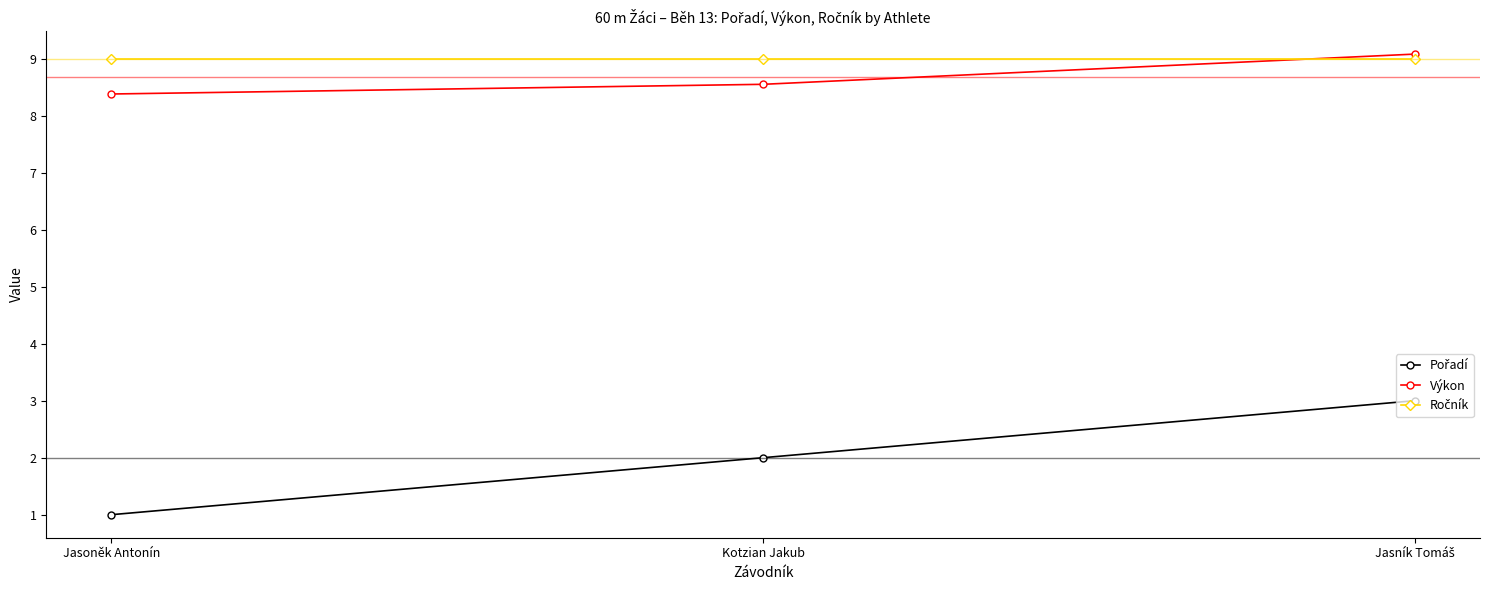

At how many categories does at least one series exceed 8?

3